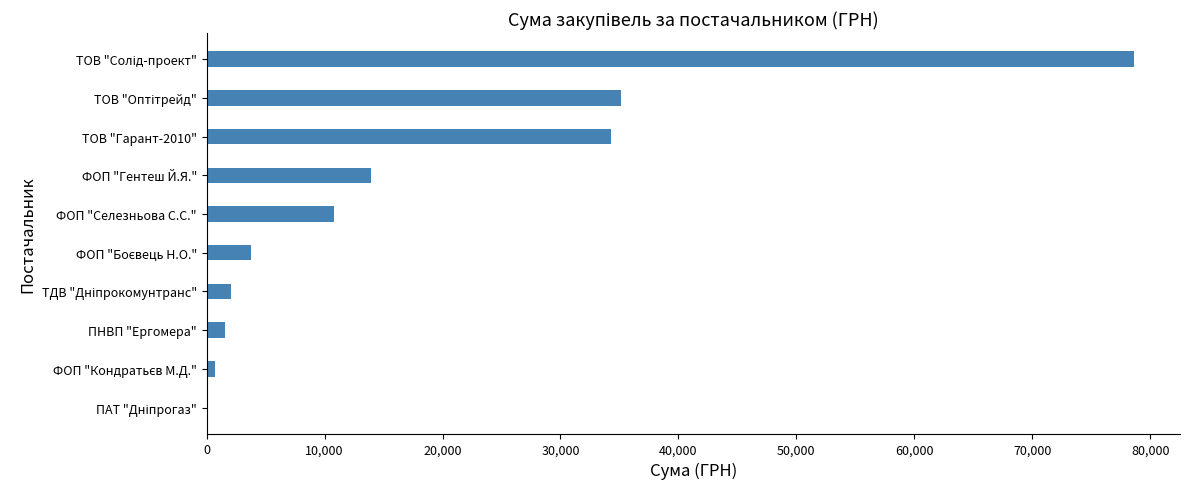

Is it true that the value at ФОП "Гентеш Й.Я." is 13952.0?

True